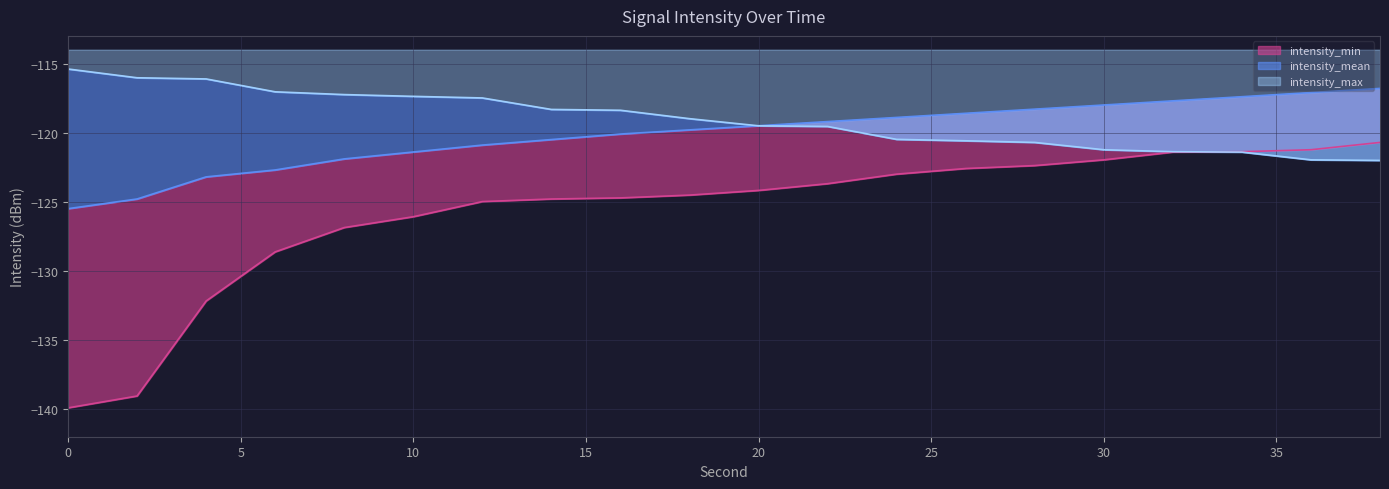

Which series has the largest total across all categories?

intensity_max